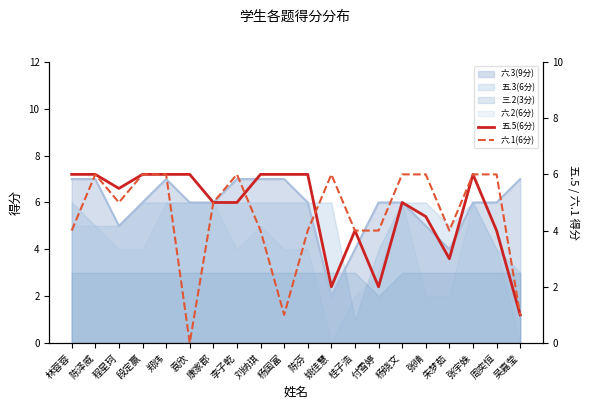

Reading right to left, what are all the values shown in this chart?

五.5(6分): 1.0	4.0	6.0	3.0	4.5	5.0	2.0	4.0	2.0	6.0	6.0	6.0	5.0	5.0	6.0	6.0	6.0	5.5	6.0	6.0
六.1(6分): 1.0	6.0	6.0	4.0	6.0	6.0	4.0	4.0	6.0	4.0	1.0	4.0	6.0	5.0	0.0	6.0	6.0	5.0	6.0	4.0